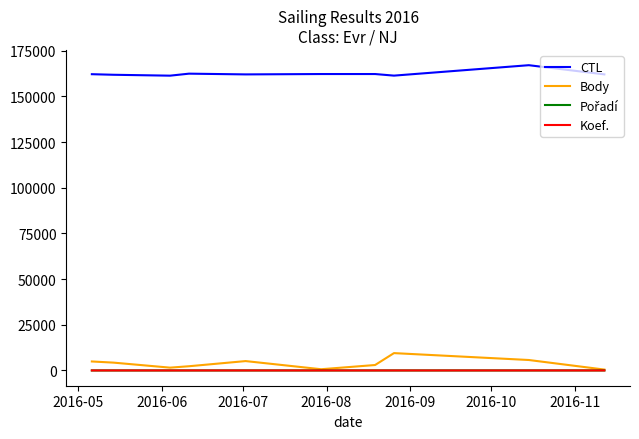

What is the maximum value for CTL?

167040